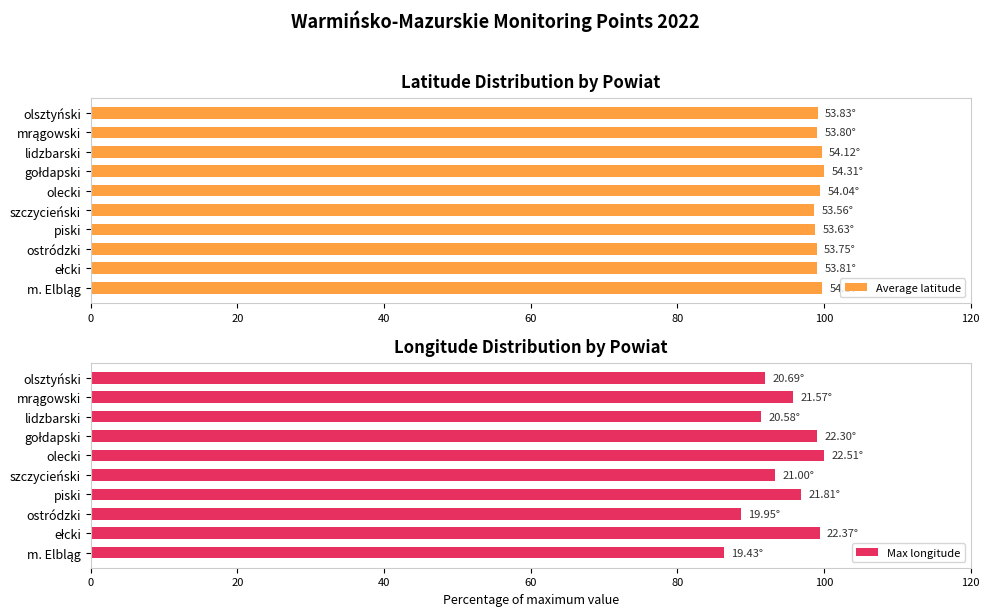

How many data points in Max longitude are above 95?

5